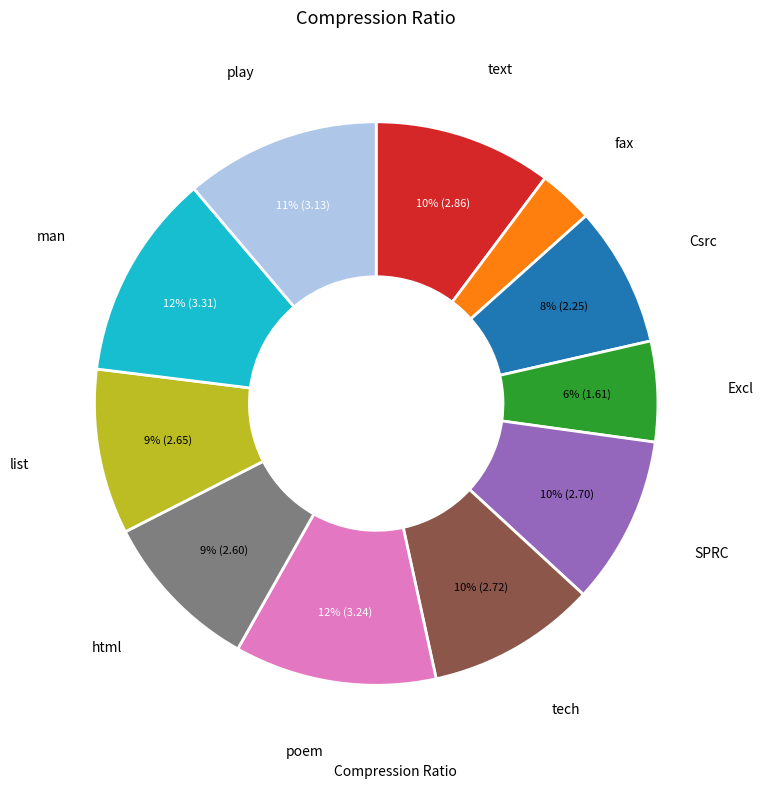

How many slices are in this pie chart?

11